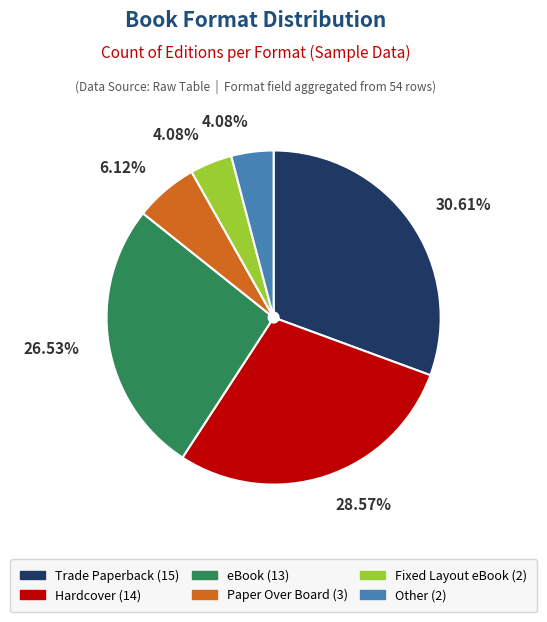

Count the number of slices in the pie.

6